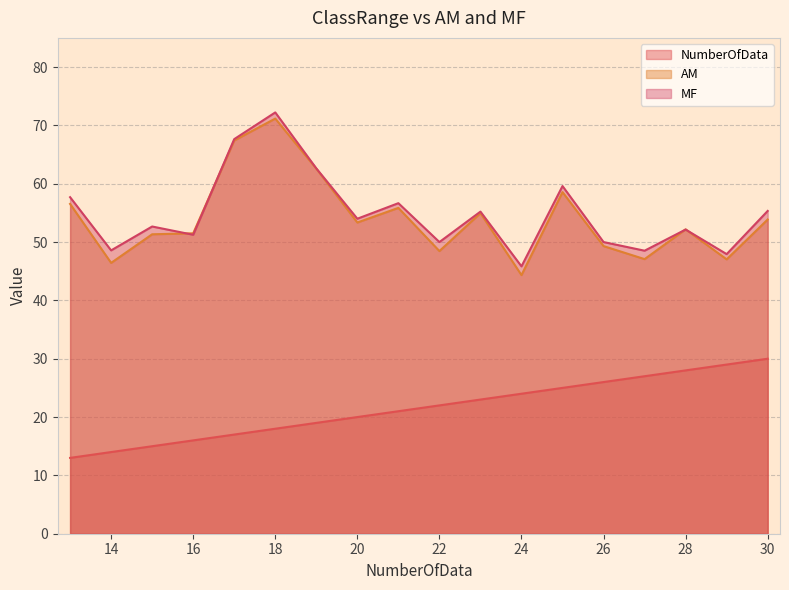

How many values in the MF series are below 54?

9